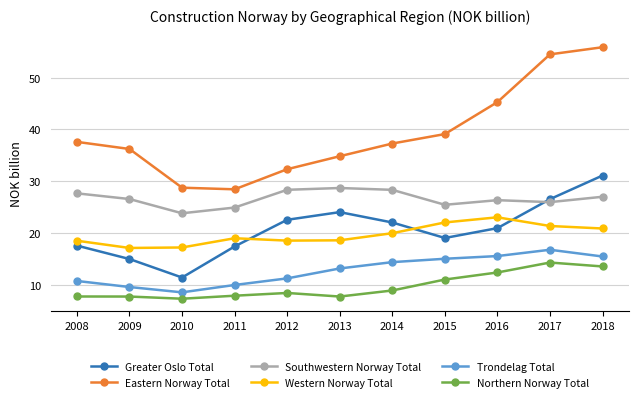

At 2008, list the series in order from smallest to largest.

Northern Norway Total, Trondelag Total, Greater Oslo Total, Western Norway Total, Southwestern Norway Total, Eastern Norway Total